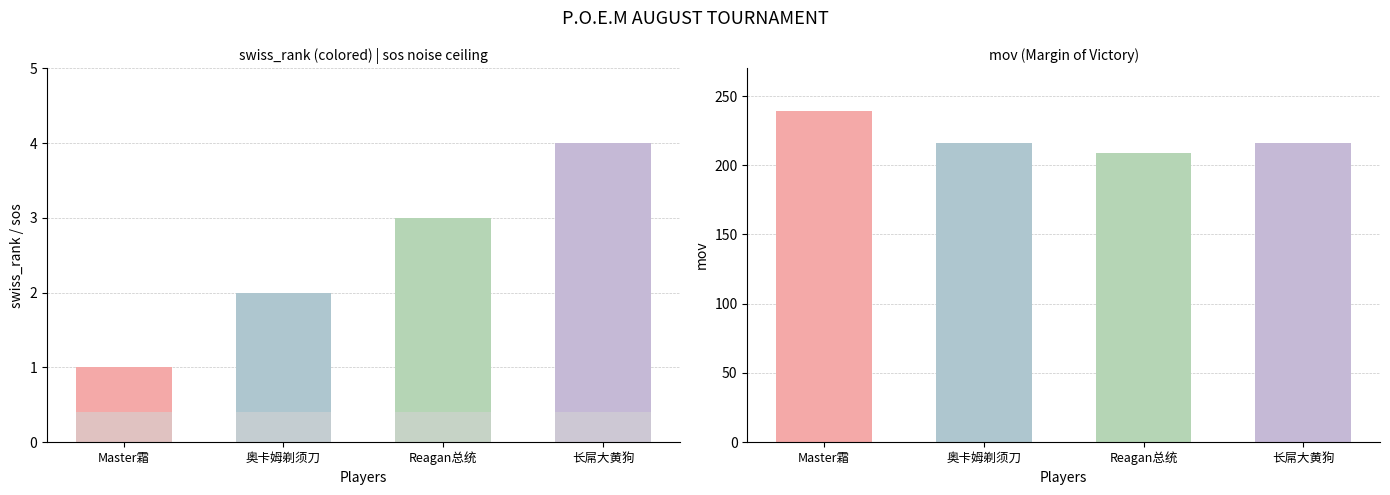

What is the label of the 3rd bar from the left?

Reagan总统